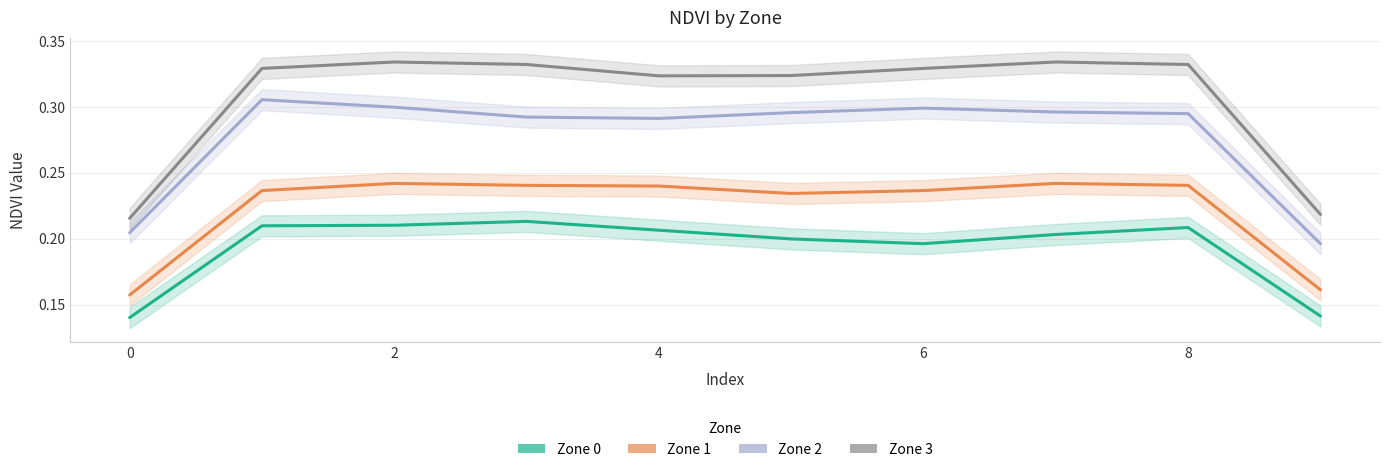

What is the difference between the maximum and minimum values in the Zone 1 series?

0.1